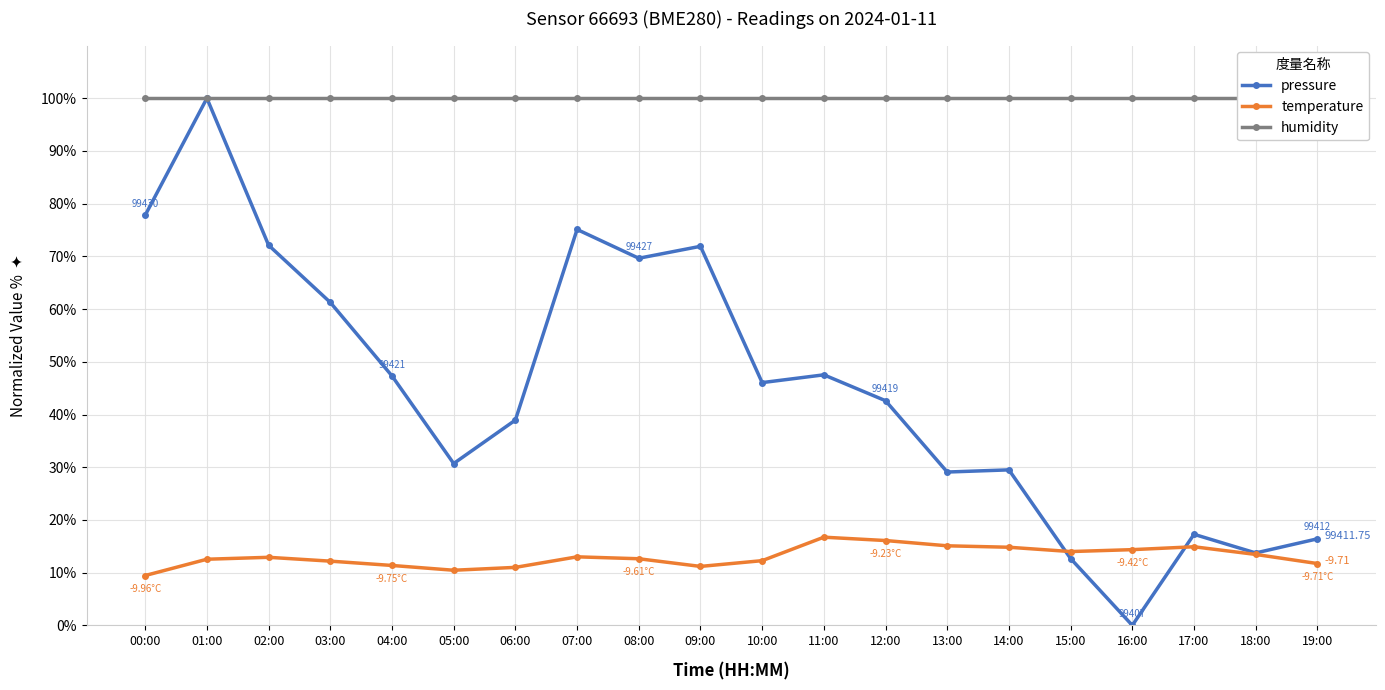

What value does the pressure series have at 04:00?

47.3